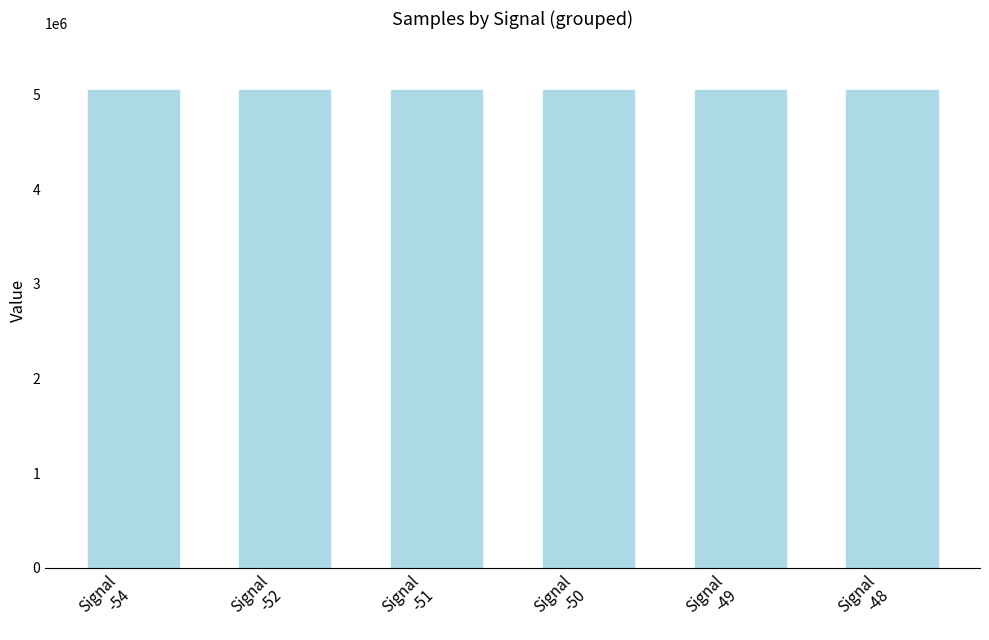

What is the sum of the values at Signal
-54 and Signal
-51?

10086571